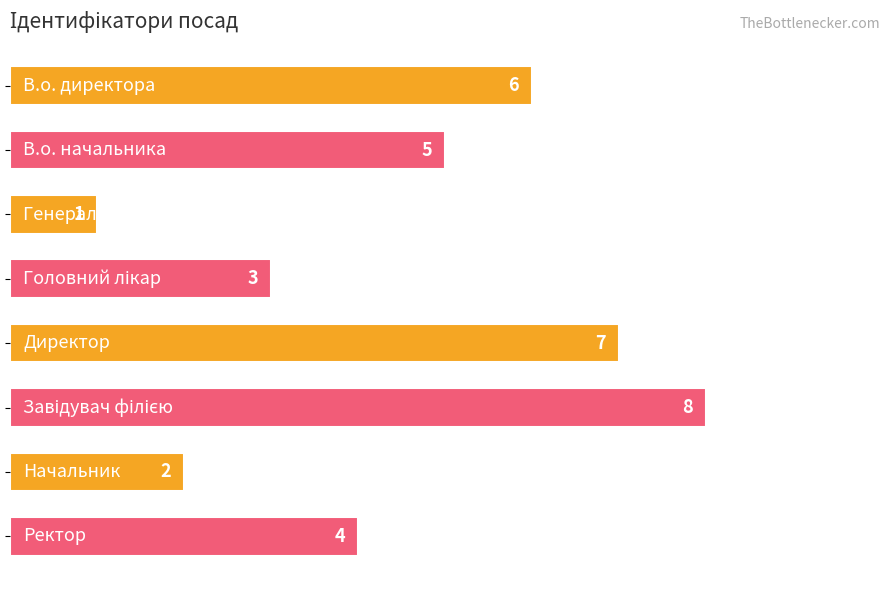

What is the sum of all values?

36